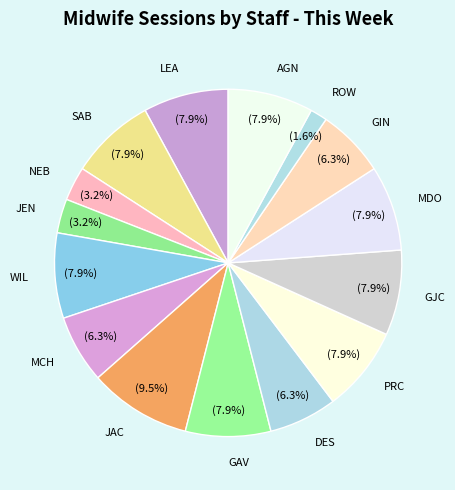

Combined, do SAB and WIL account for over 50%?

No